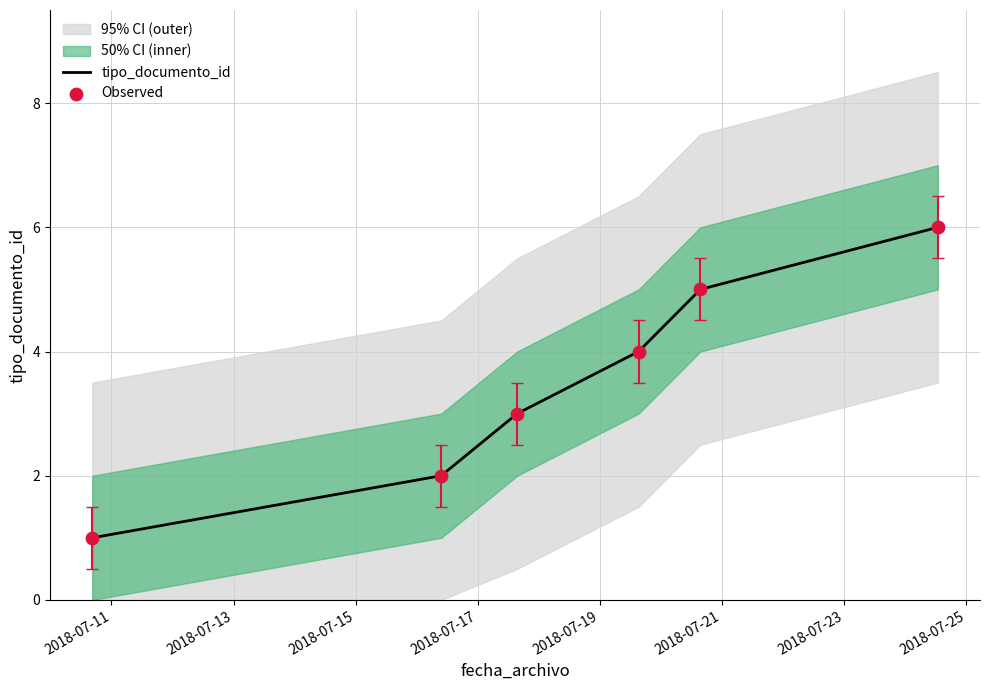

What are all the series names shown in the legend?

tipo_documento_id, Observed